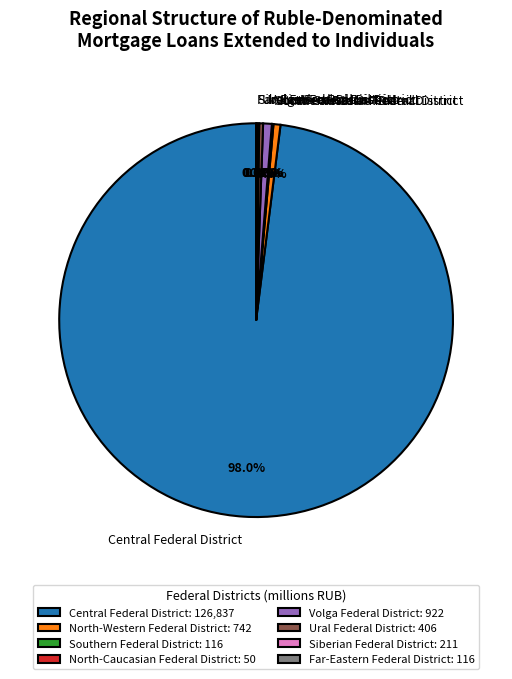

To the nearest percent, what is the difference between the largest and smallest slice percentages?

98%